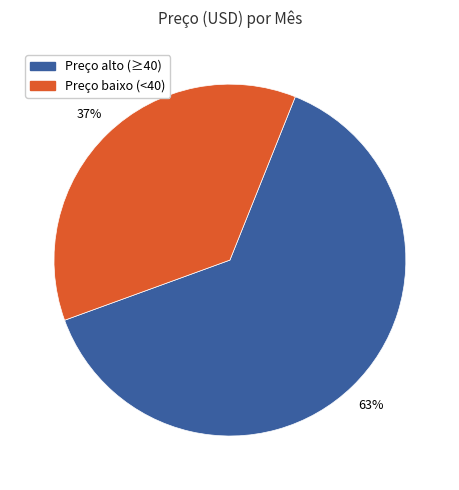

Does any single category account for the majority?

Yes